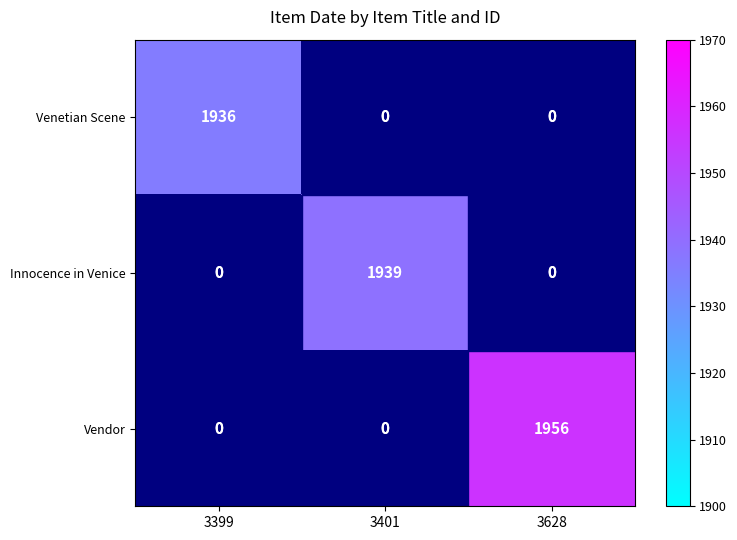

Which has a higher value, 3401 or 3399?

3399